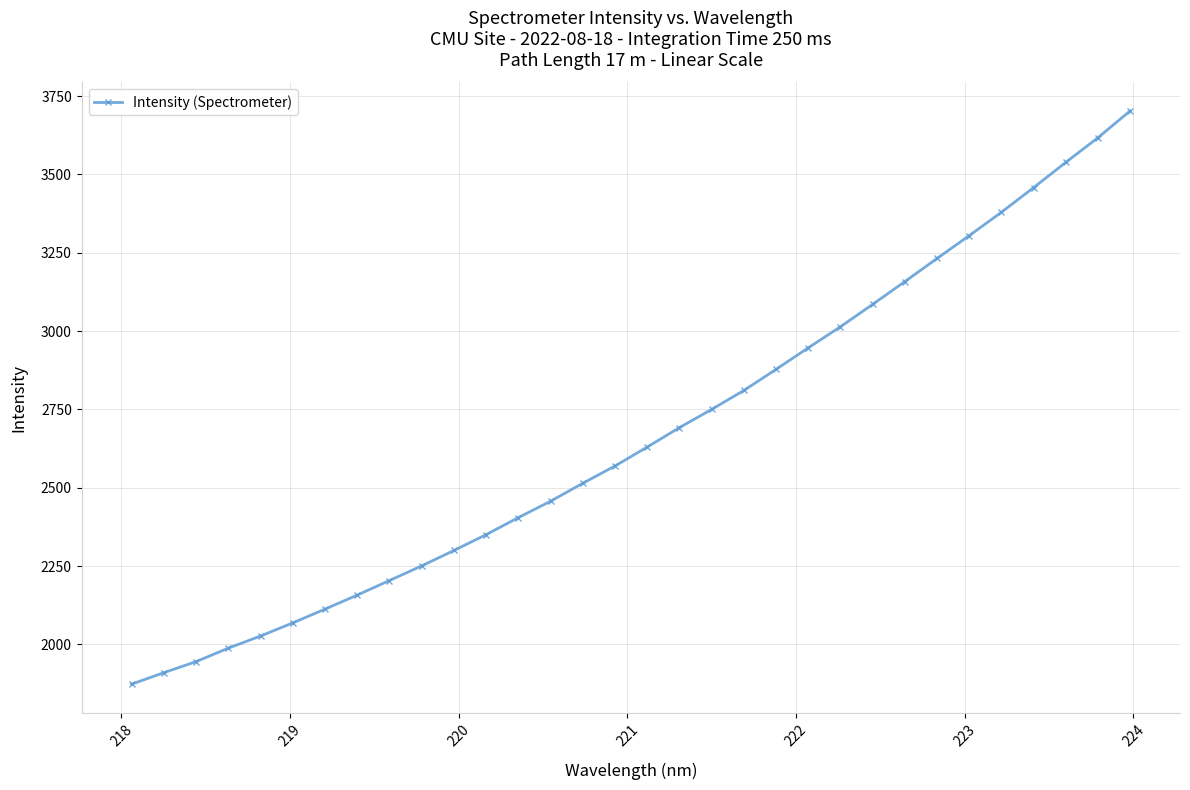

What is the value of the 5th point from the left?

2026.9